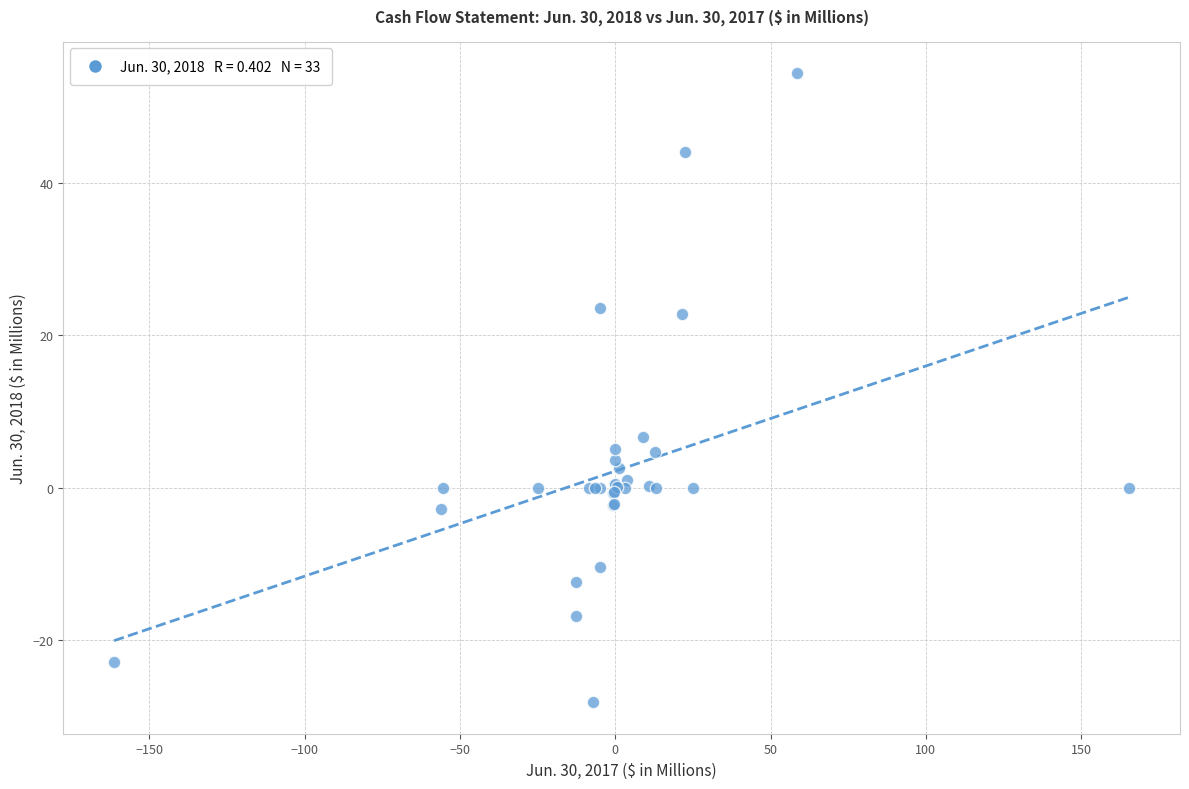

What Y value in the scatter plot is closest to 13?

6.7